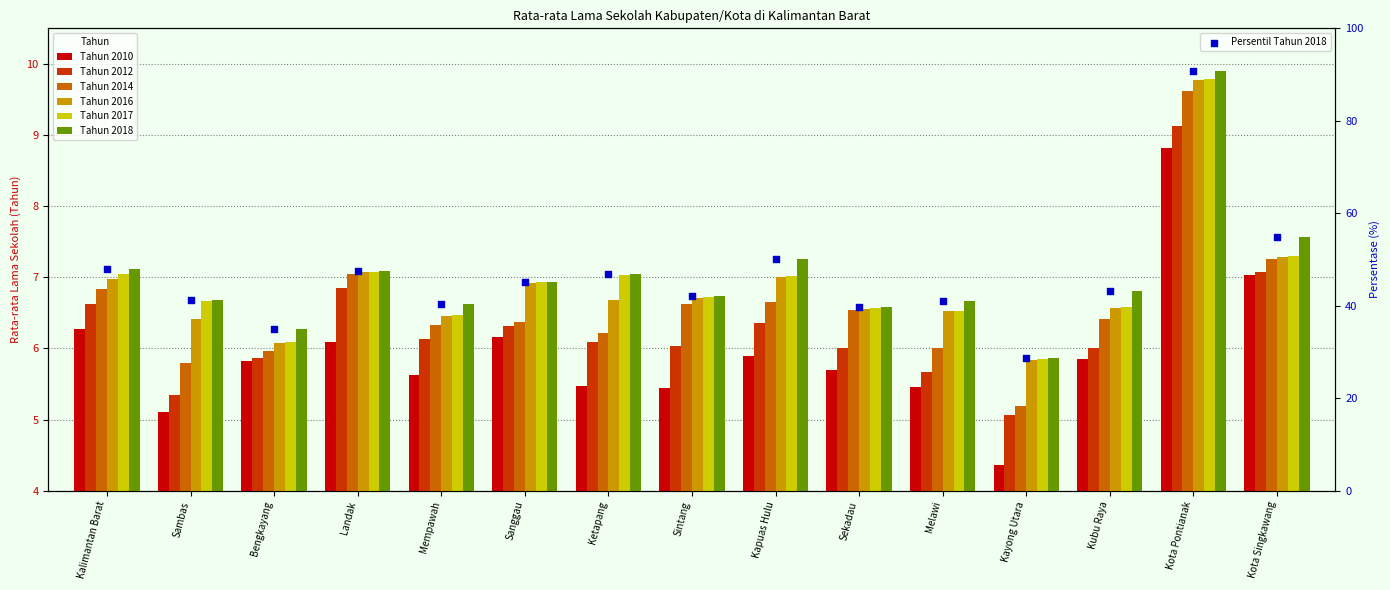

Is the value of Tahun 2017 at Kota Singkawang greater than the value of Tahun 2018 at Sekadau?

Yes